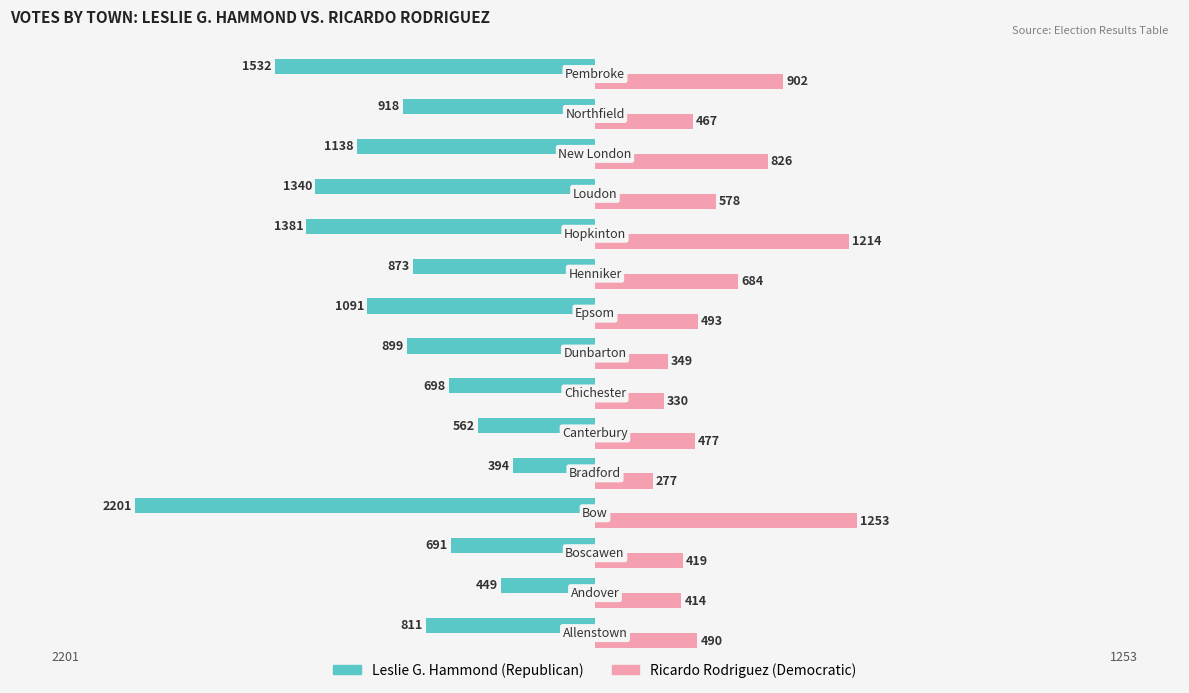

What is the greatest value displayed?

1253